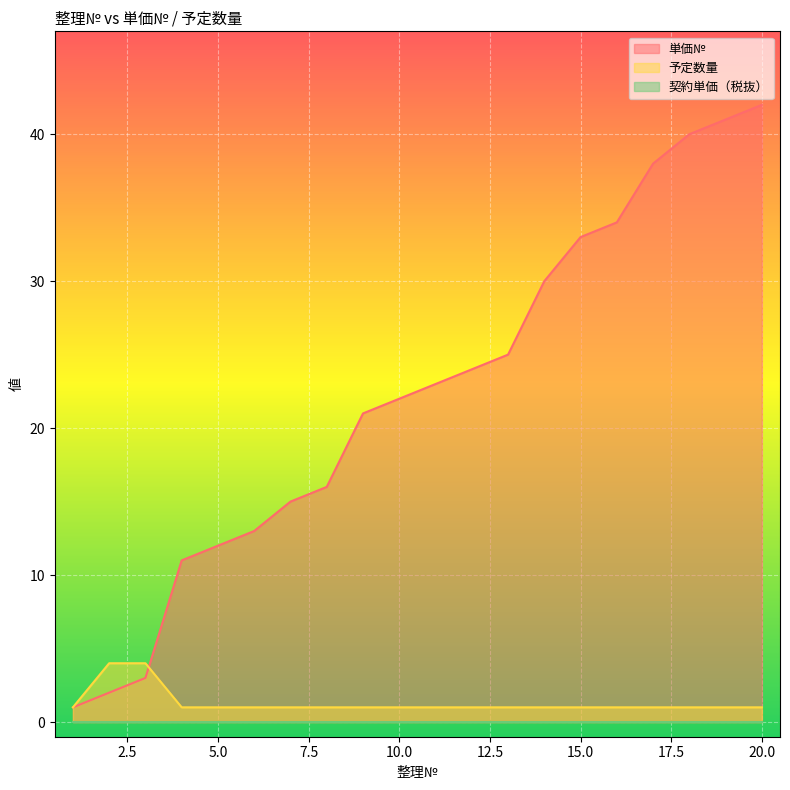

What is the difference between the maximum and minimum values in the 単価№ series?

41